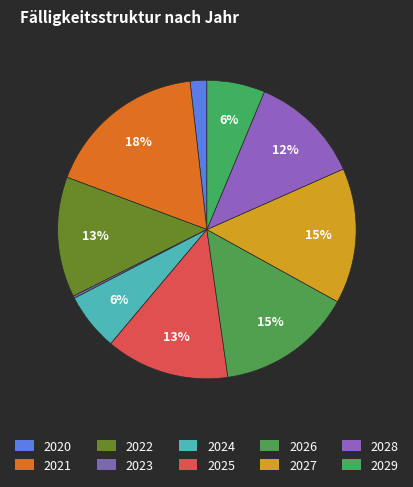

Rank the categories by value from highest to lowest.

2021, 2026, 2027, 2025, 2022, 2028, 2029, 2024, 2020, 2023